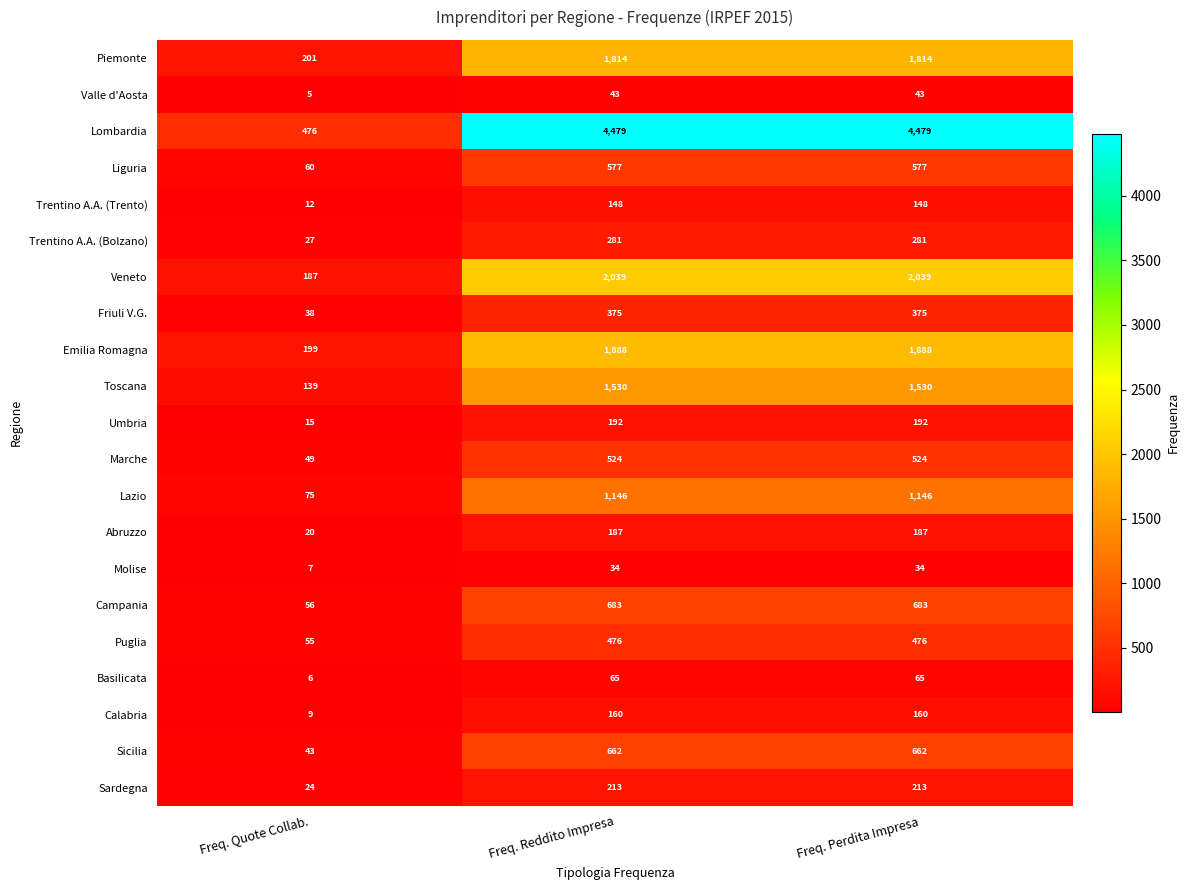

Is it true that Piemonte equals 2800 at Freq. Perdita Impresa?

False